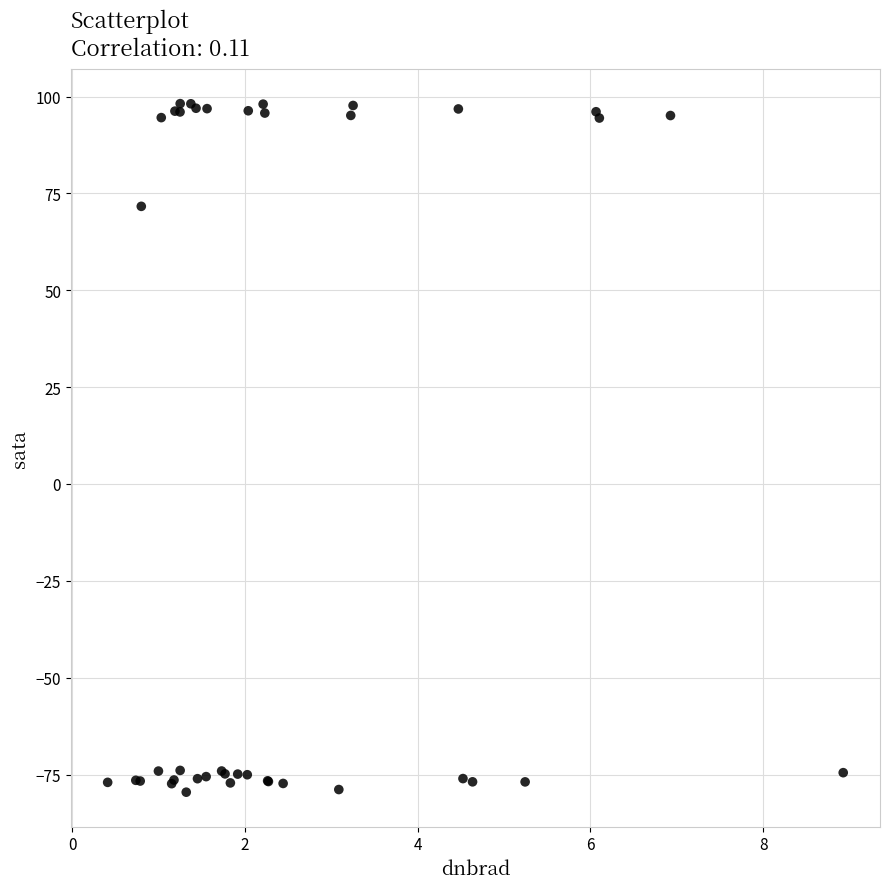

What Y value in the scatter plot is closest to 9?

71.7